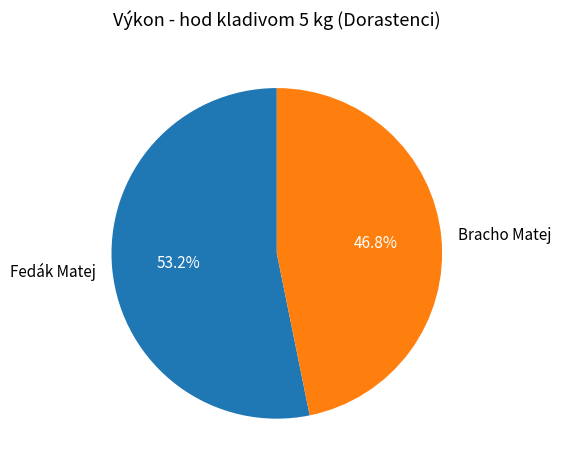

To the nearest percent, what percentage of the pie is Fedák Matej?

53%